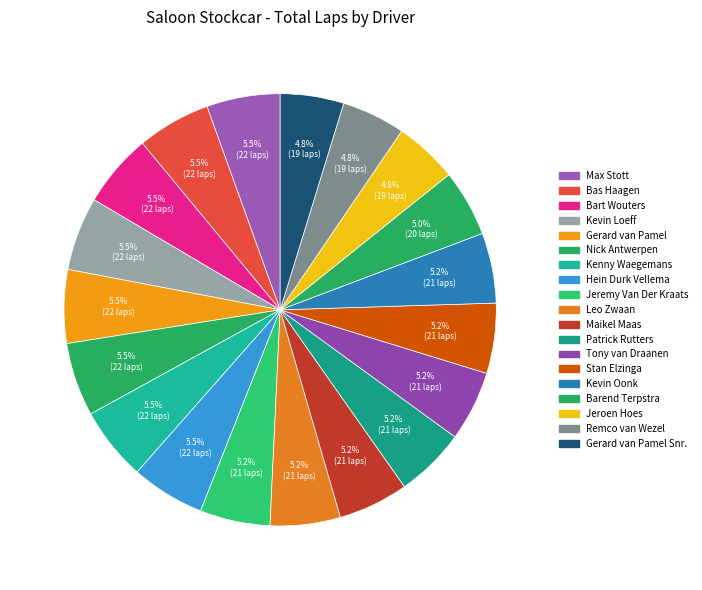

To the nearest percent, what is the average slice percentage?

5%